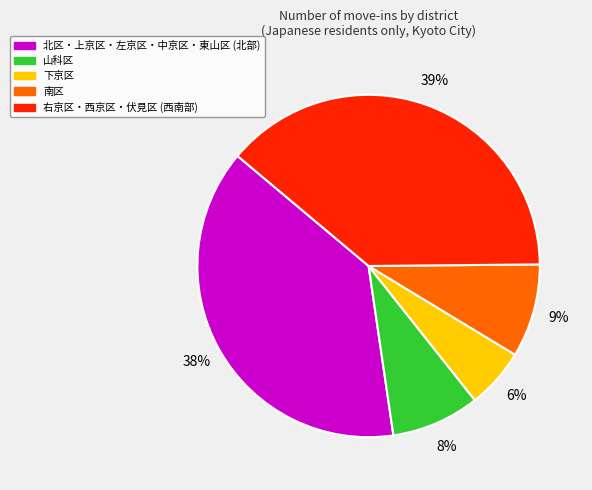

To the nearest percent, what is the difference between the largest and smallest slice percentages?

33%